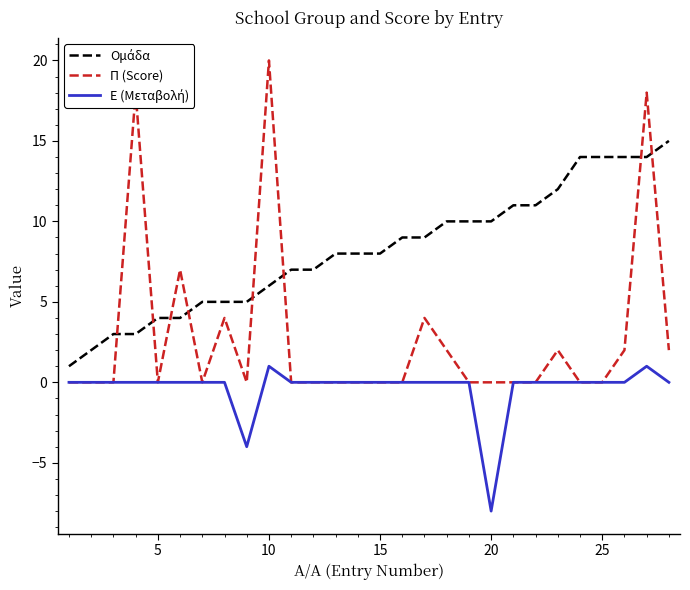

Which series has the largest range (max minus min)?

Π (Score)